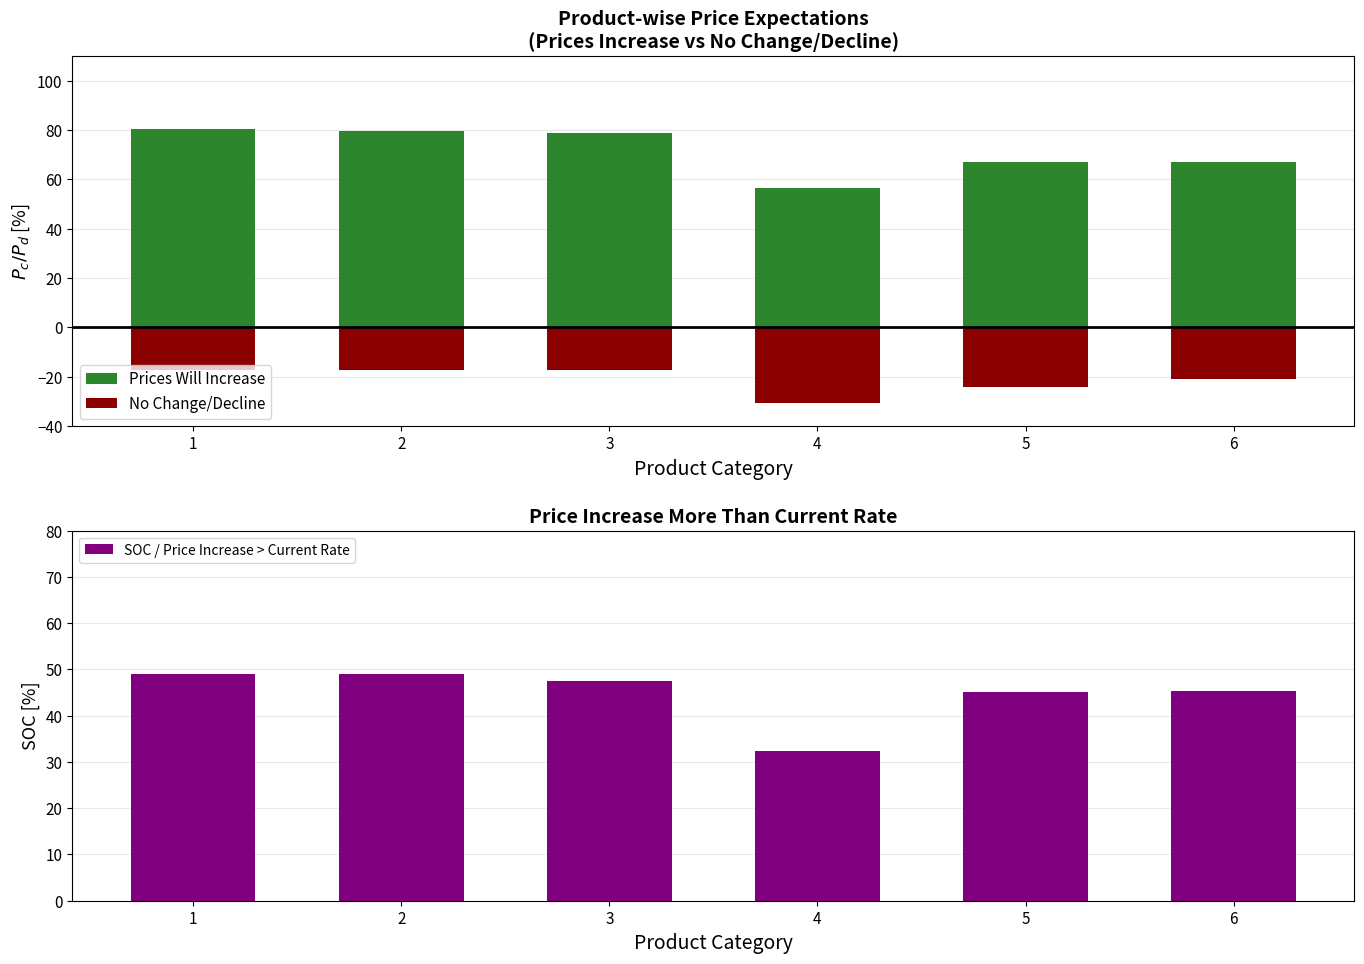

What is the total value across all series at 6?

91.7